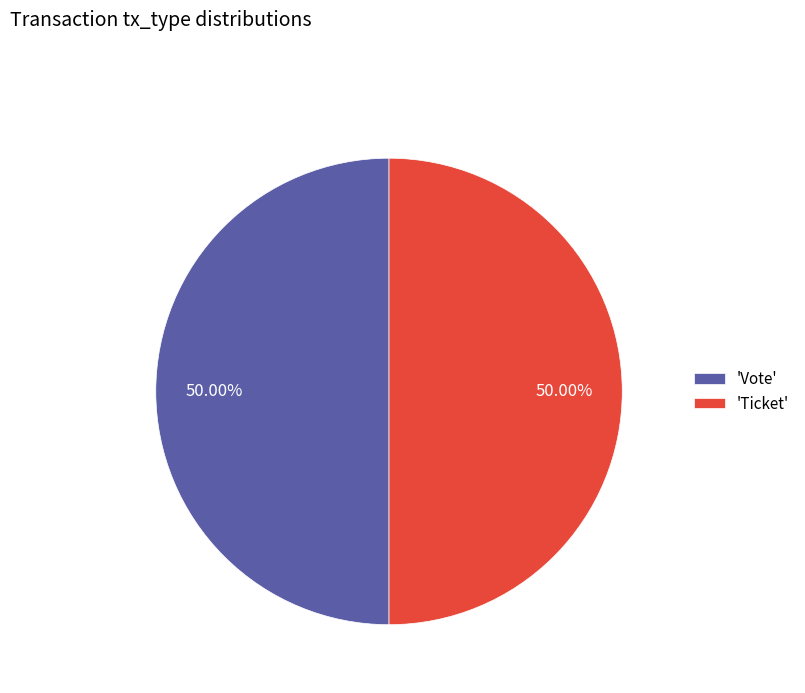

To the nearest percent, what is the difference between the largest and smallest slice percentages?

0%